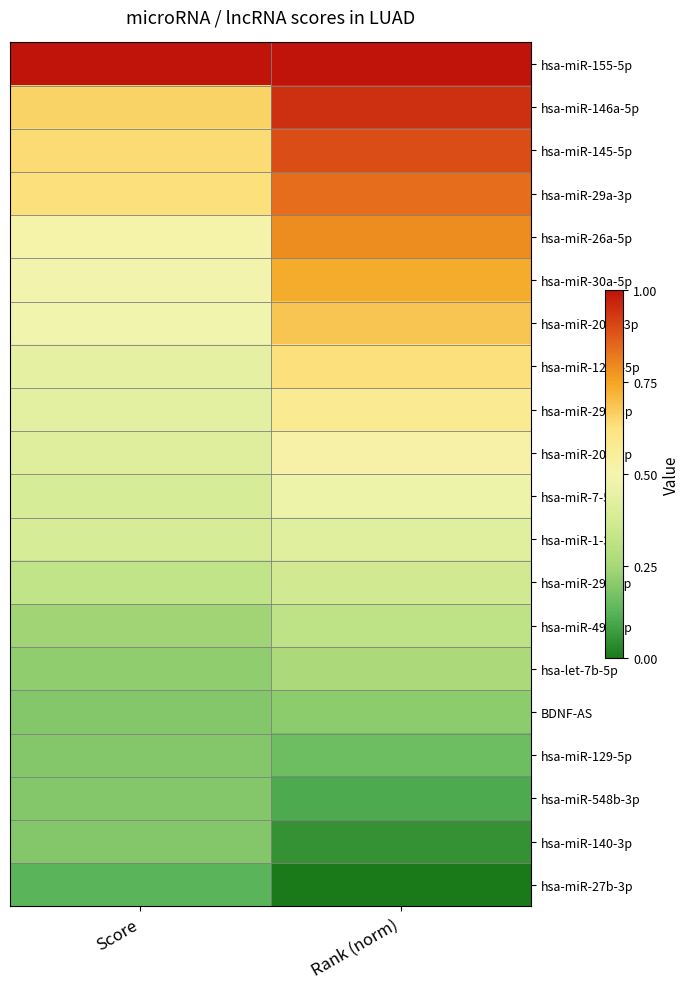

What is the difference between the highest and lowest values at Score?

0.9